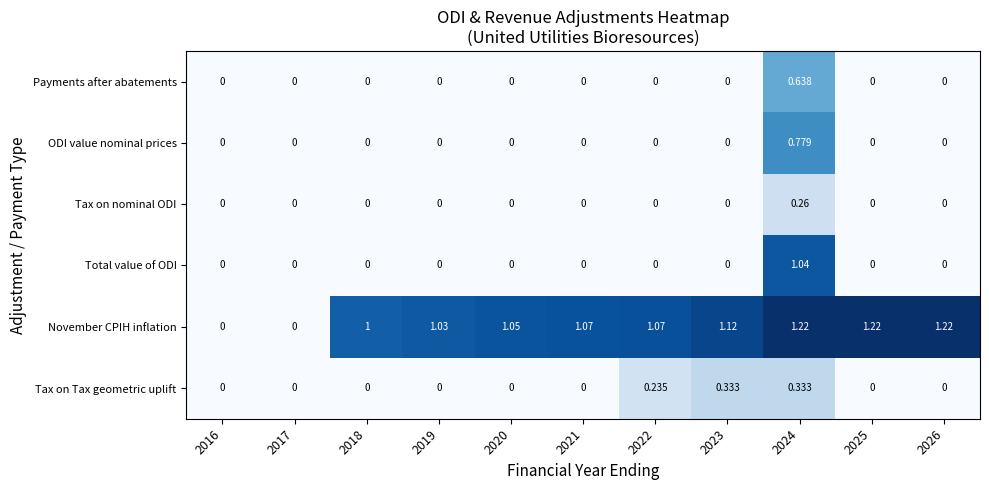

Which series has the largest total across all categories?

November CPIH inflation